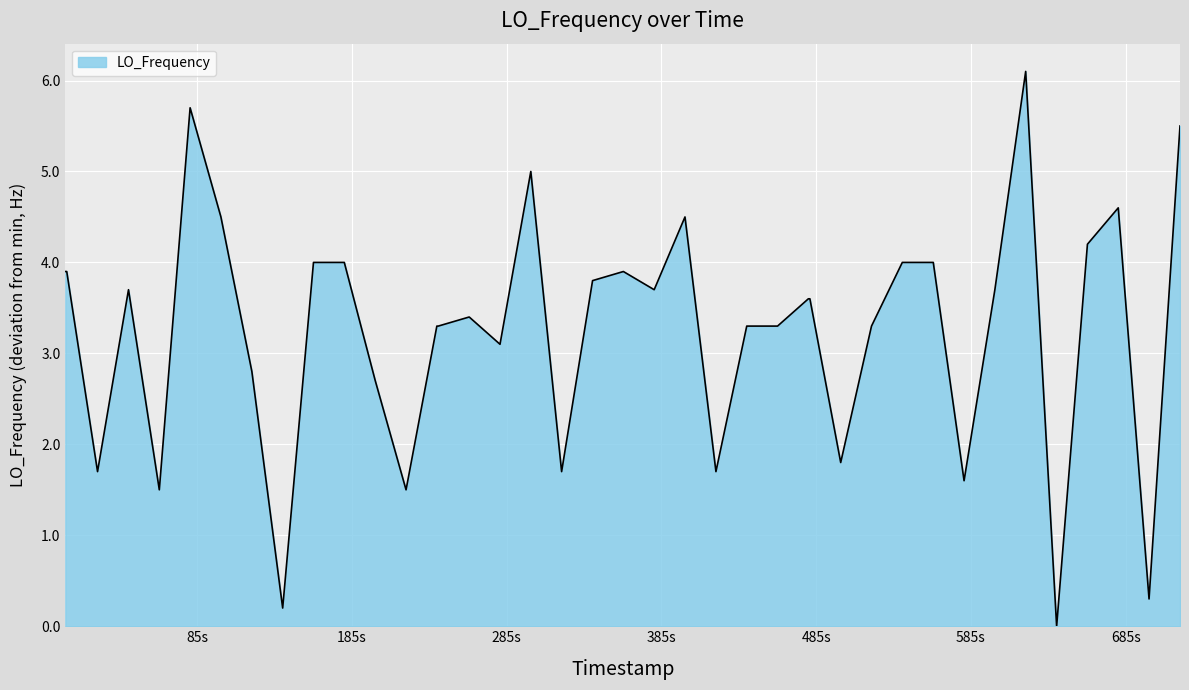

What is the greatest value displayed?

6.1